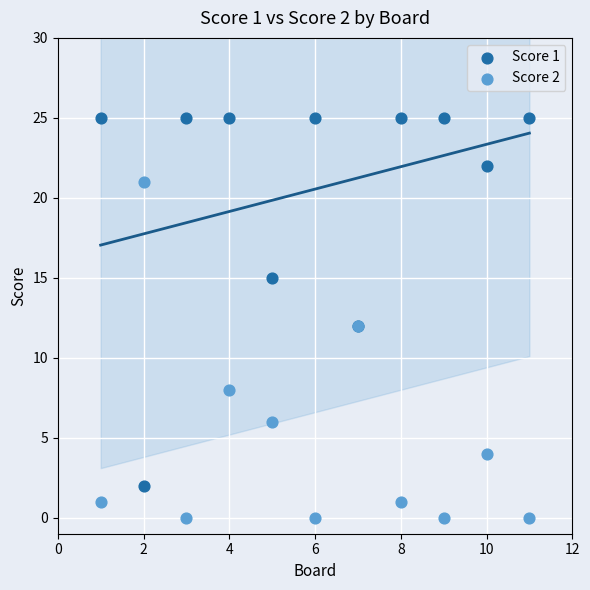

Which series contains the lowest Y value?

Score 2